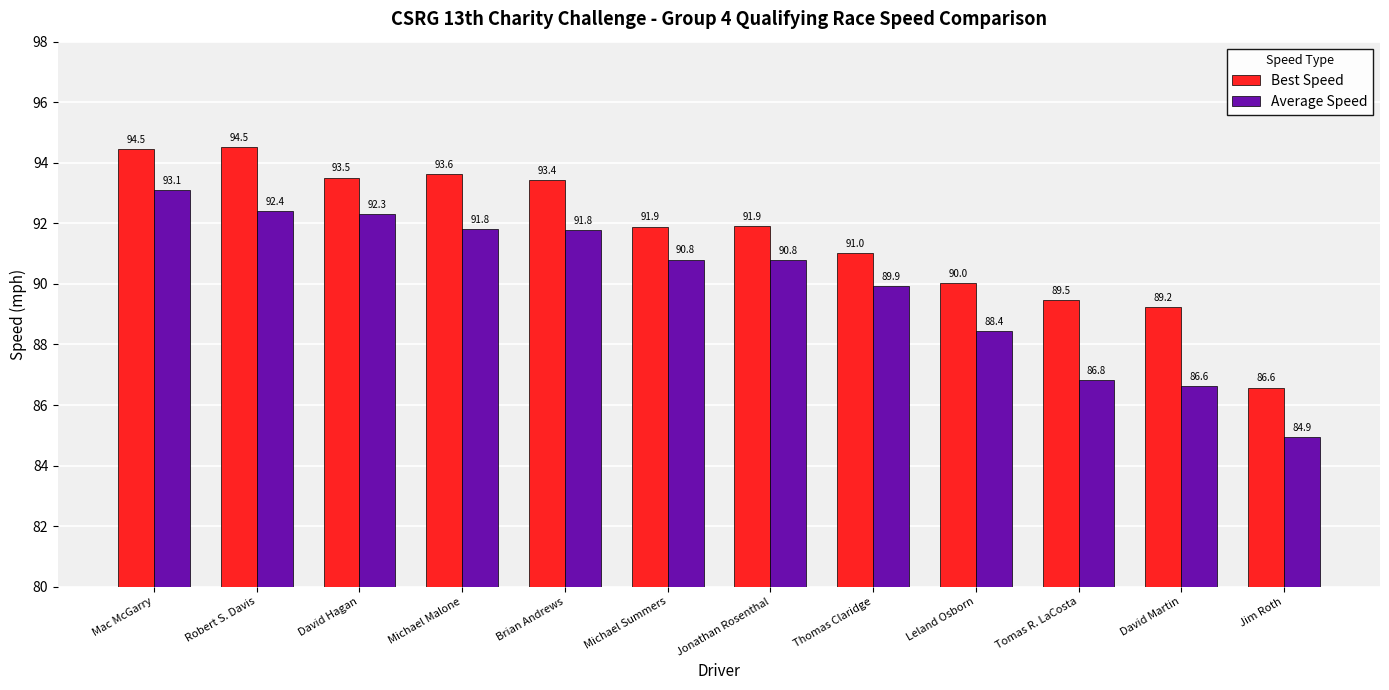

What is the approximate value of Best Speed at David Martin?

89.2